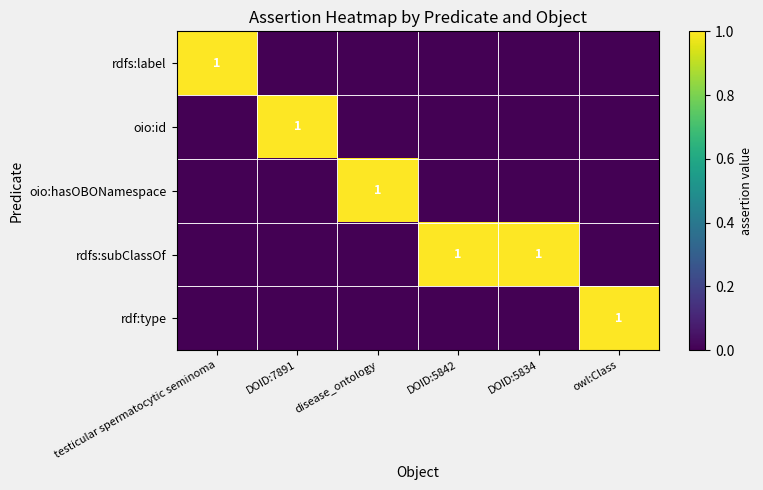

Which category has the highest value across all series?

testicular spermatocytic seminoma